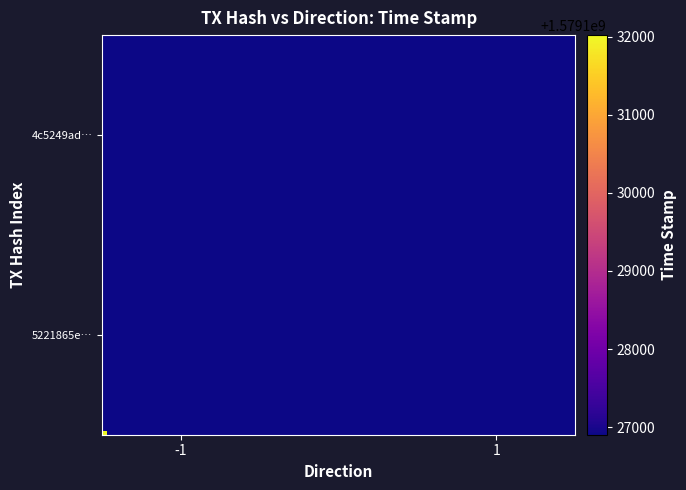

What is the sum of all 5221865e9b181826735463817a752495244b1d2 values?

1579132018